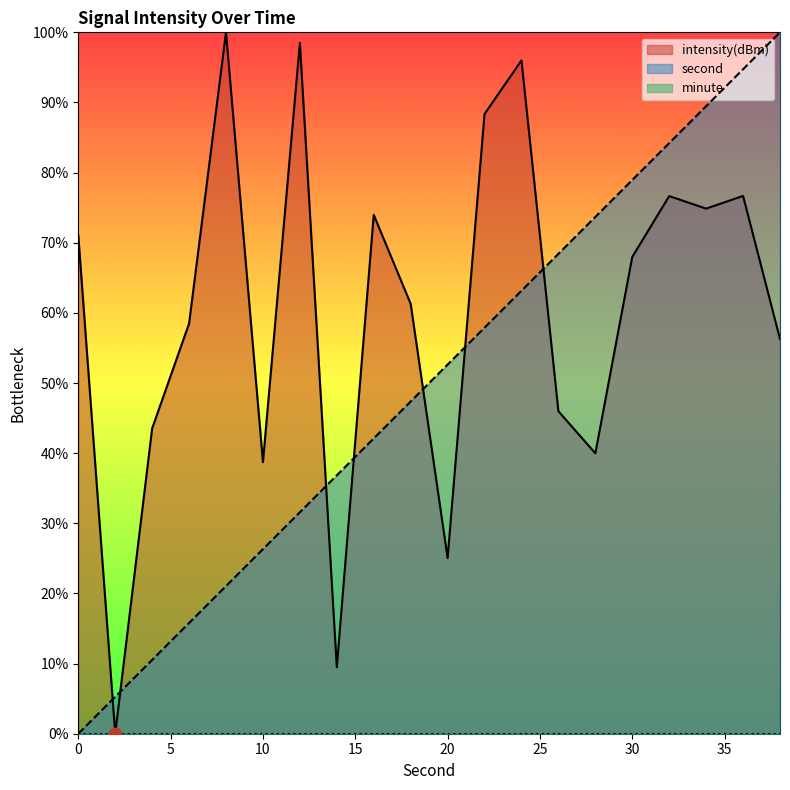

Which series reaches the minimum Y coordinate?

second